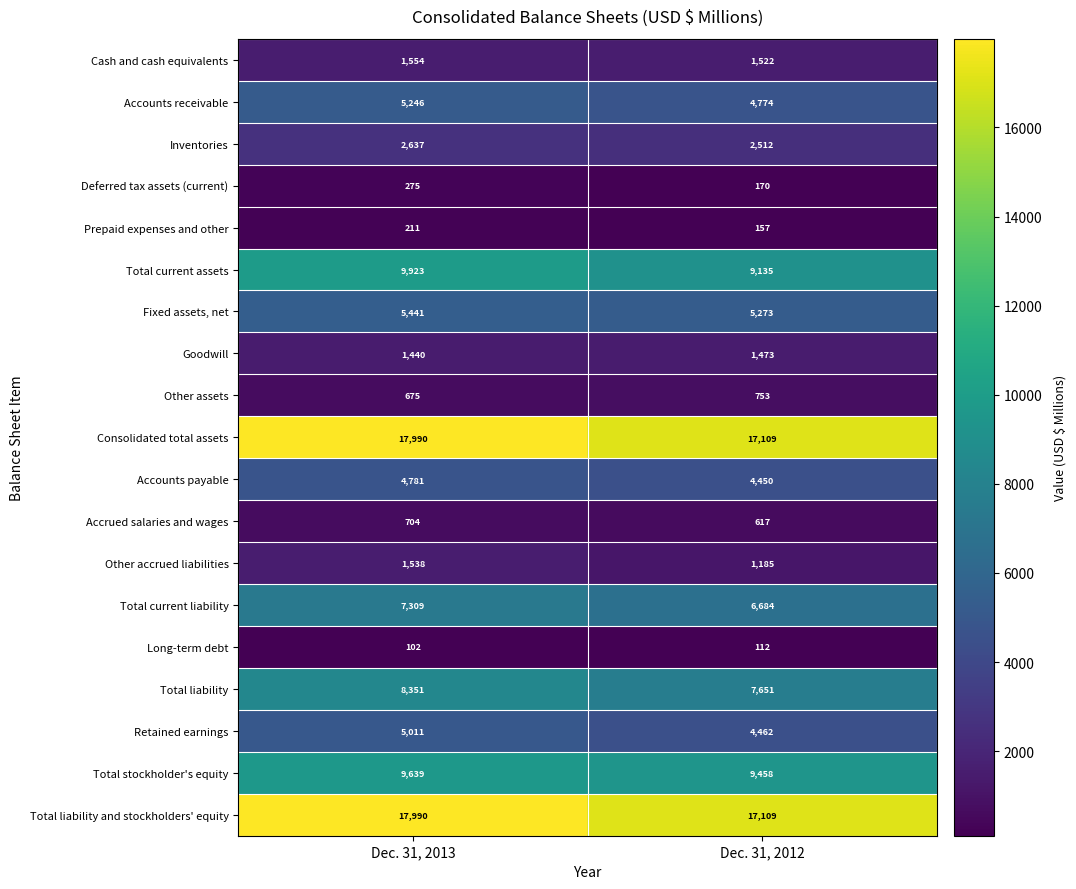

The value of Other accrued liabilities at Dec. 31, 2013 is 1538. True or false?

True